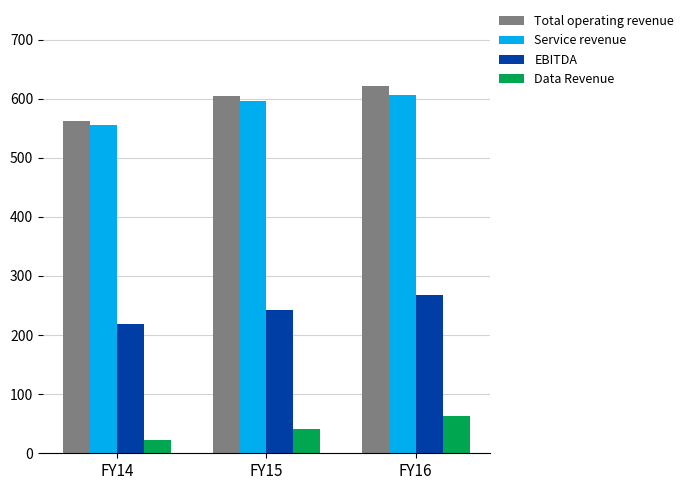

Rank the series by their maximum value, from highest to lowest.

Total operating revenue, Service revenue, EBITDA, Data Revenue